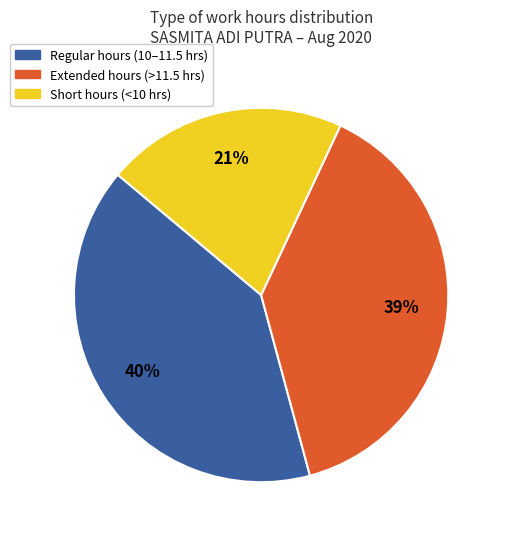

What percentage is the Regular hours (10–11.5 hrs) slice, to the nearest percent?

40%